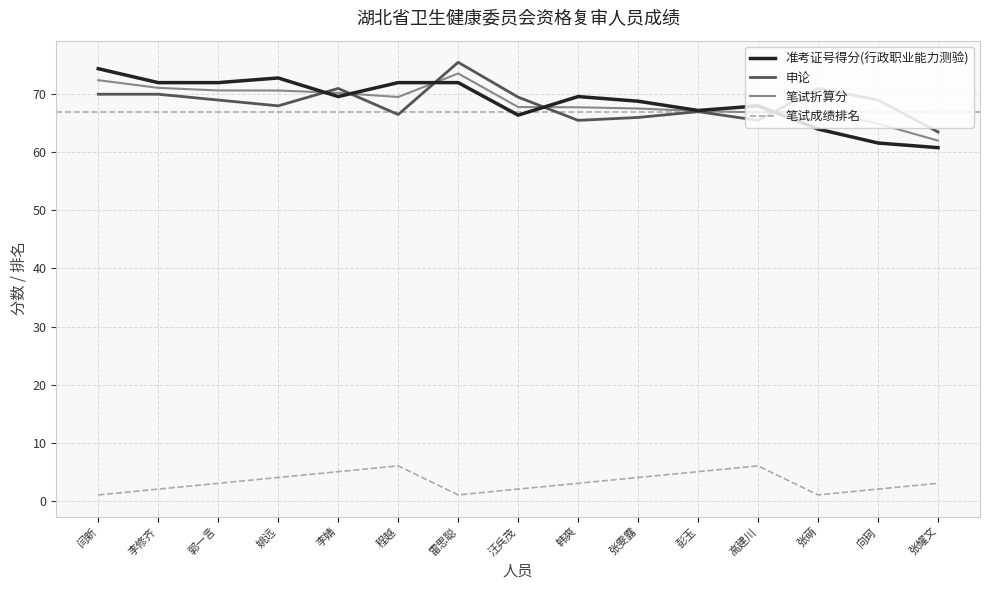

How many lines are shown in the chart?

4